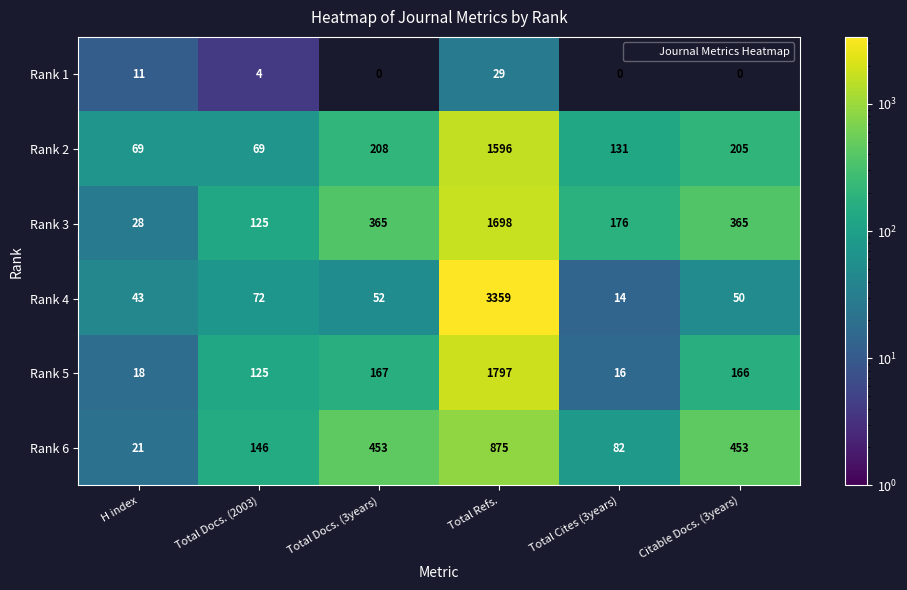

The Rank 4 series shows 31 at Total Docs. (2003). True or false?

False